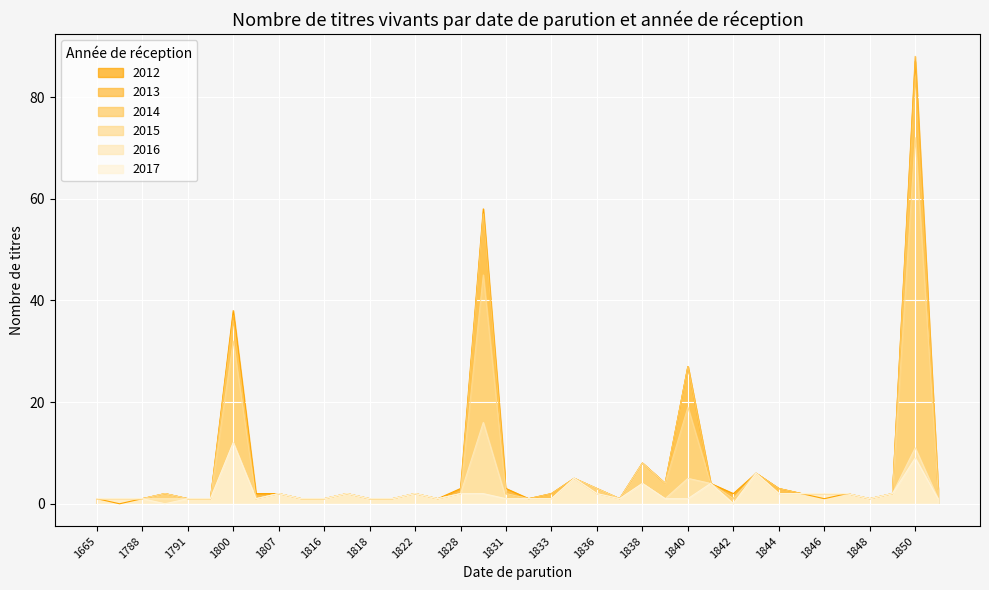

Rank the series by their maximum value, from lowest to highest.

2017, 2016, 2015, 2014, 2012, 2013